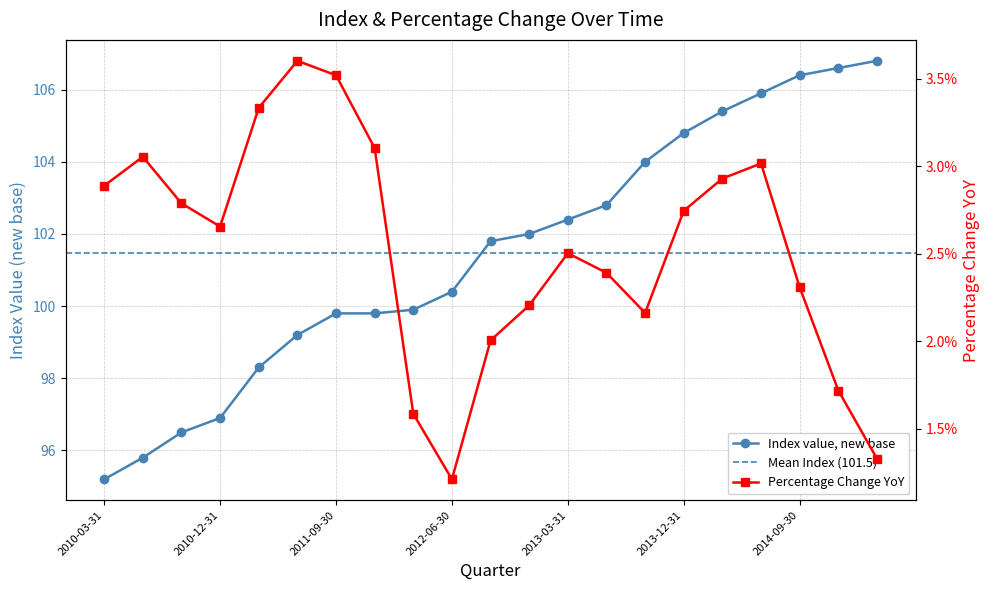

At how many categories does at least one series exceed 90?

21